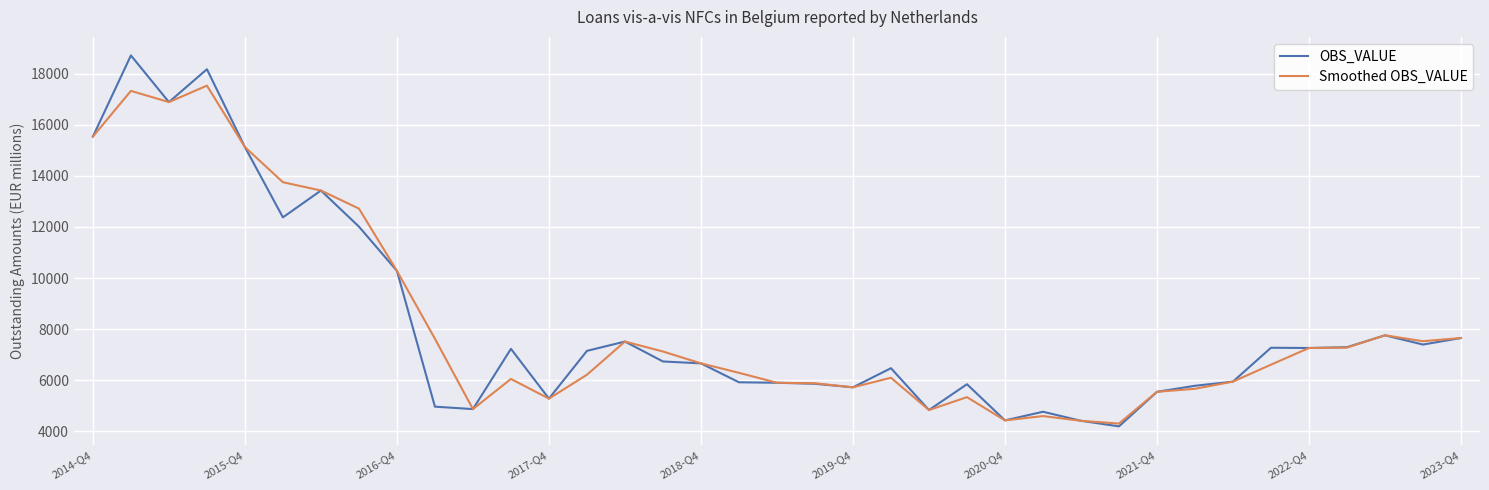

How many series are shown in this chart?

2